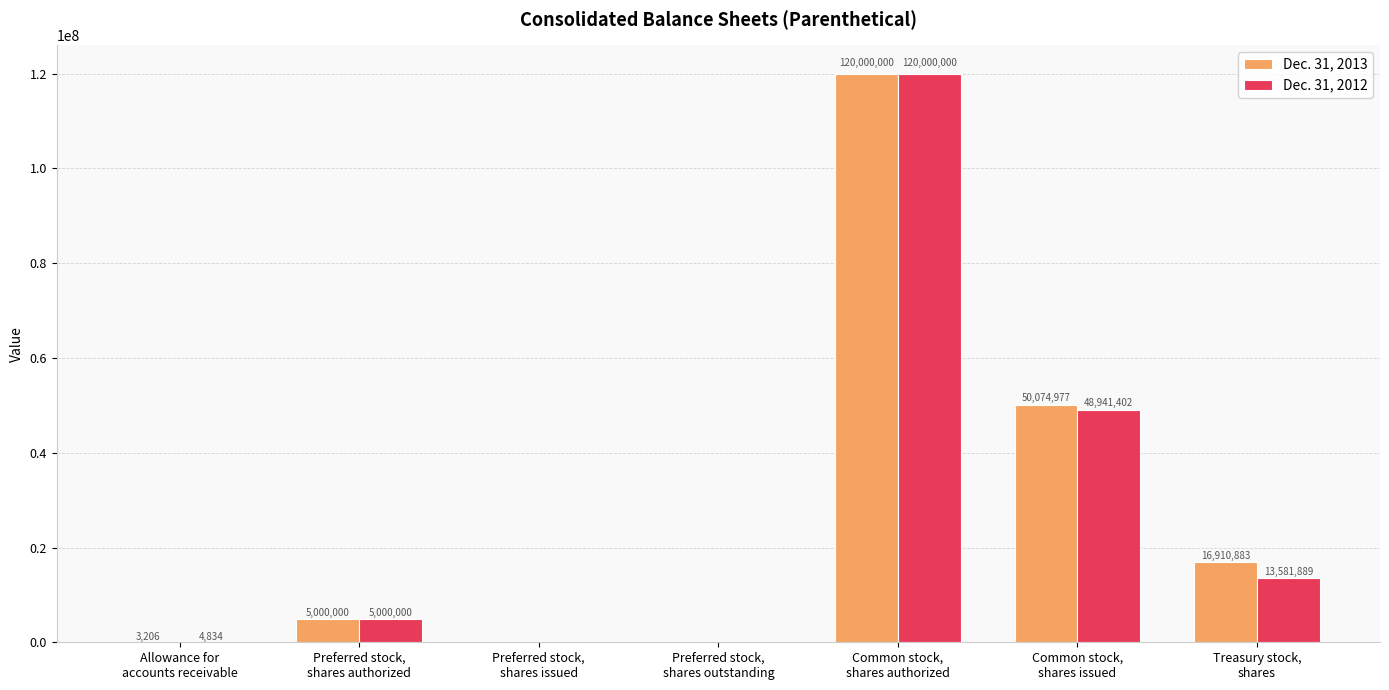

What is the sum of all Dec. 31, 2012 values?

187528125